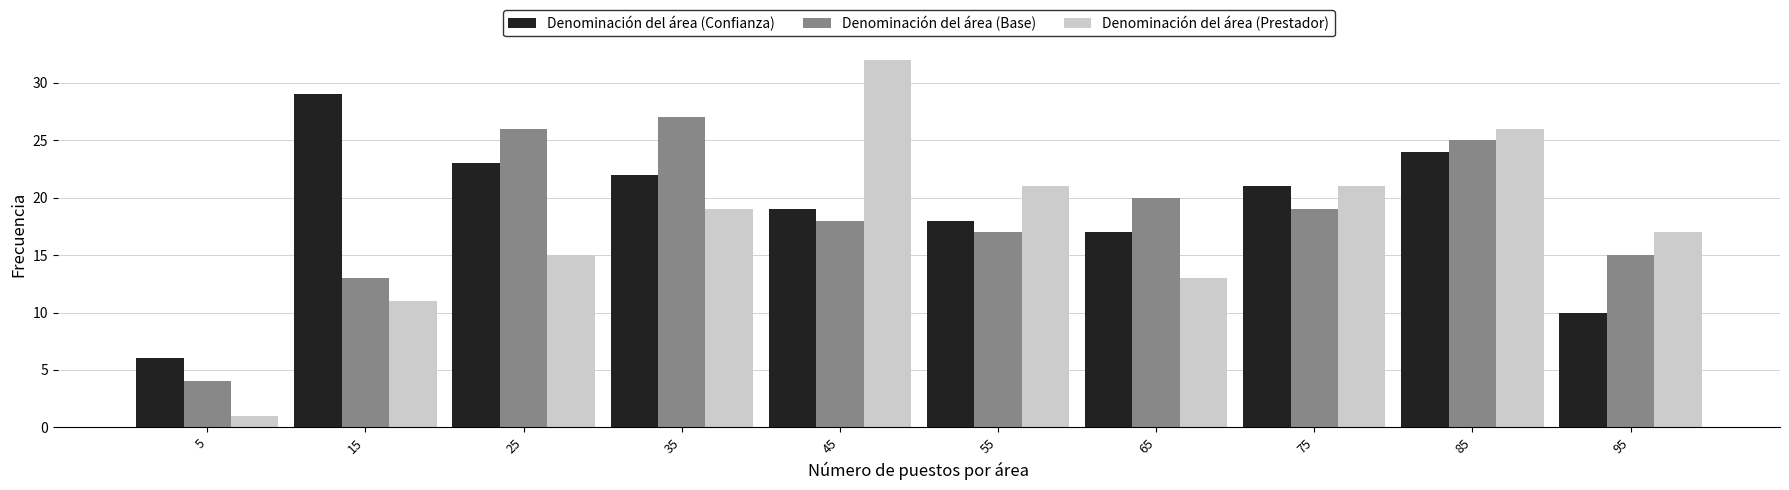

In the Denominación del área (Confianza) series, which range on the x-axis has the tallest bar?

10 to 20